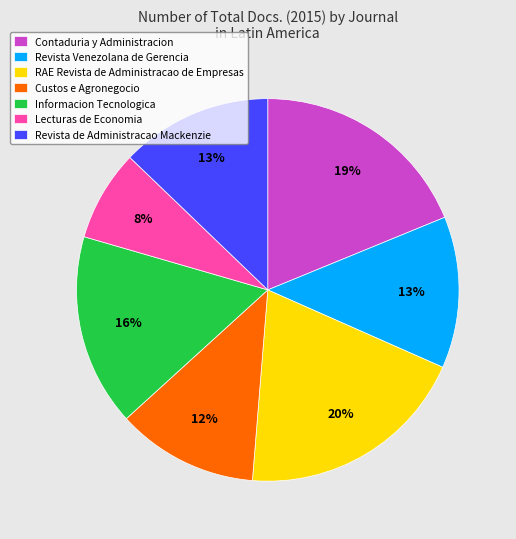

Which has a higher value, Revista Venezolana de Gerencia or Lecturas de Economia?

Revista Venezolana de Gerencia